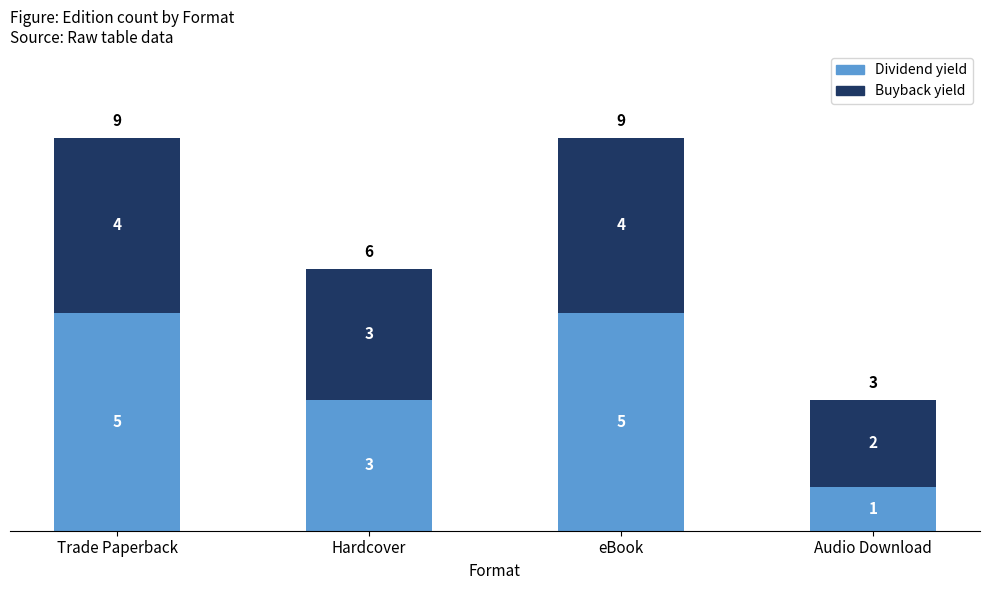

The value of Dividend yield at eBook is 5. True or false?

True